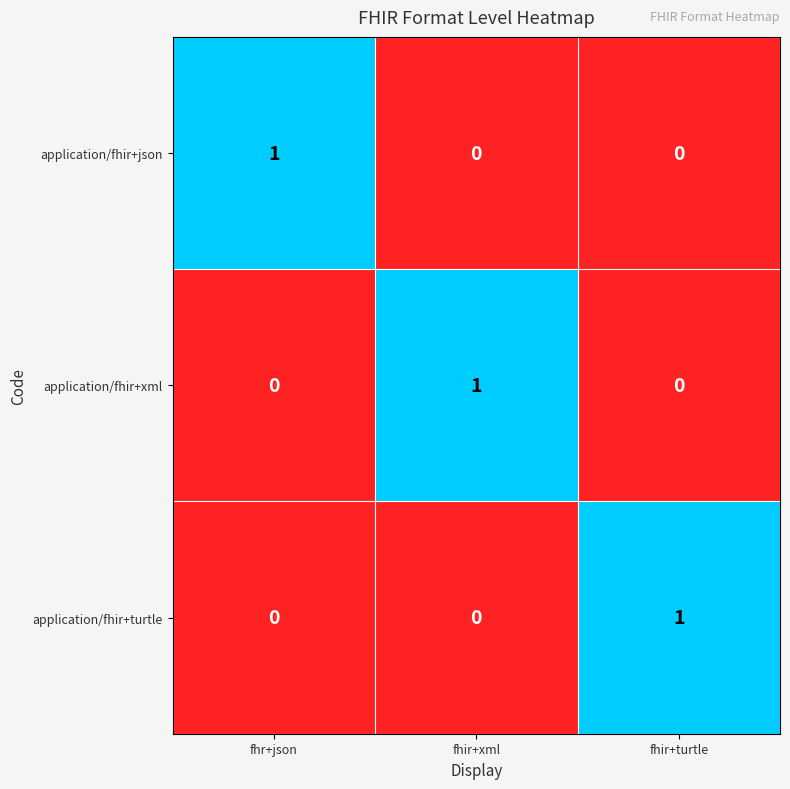

The application/fhir+json series shows 0 at fhir+xml. True or false?

True